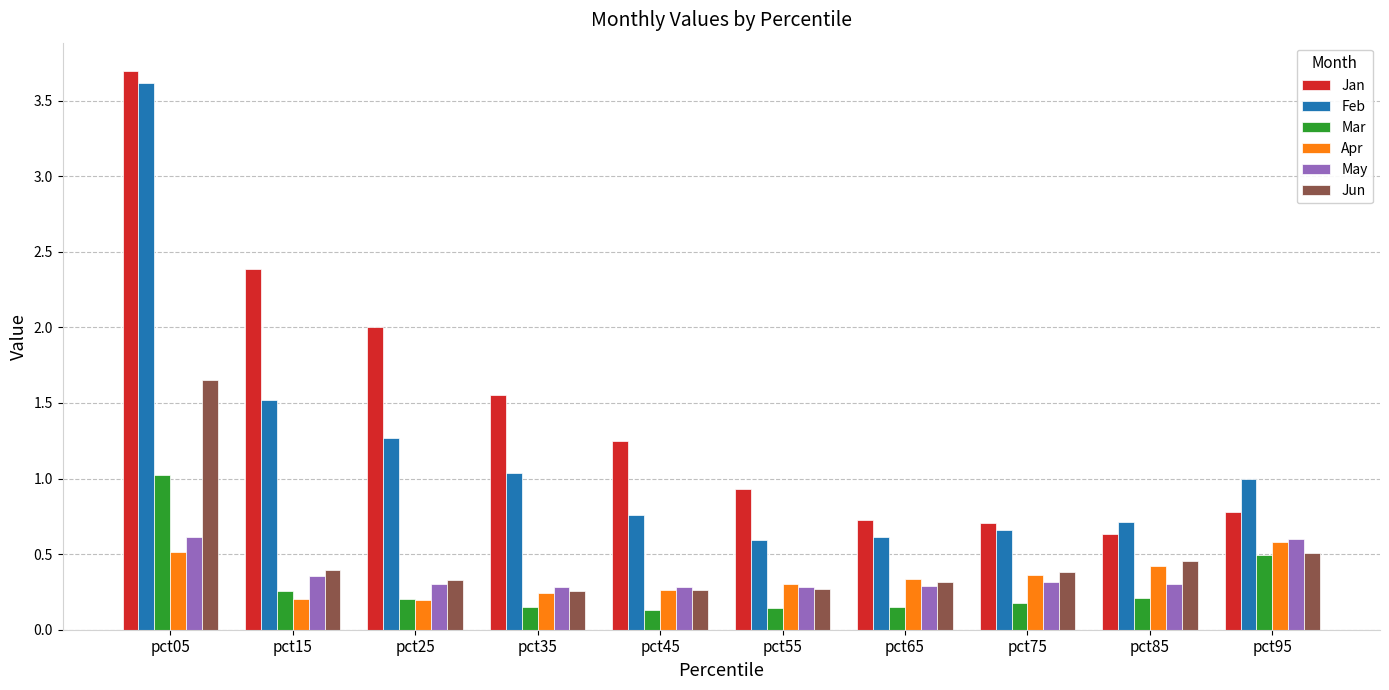

Which category has the highest value across all series?

pct05